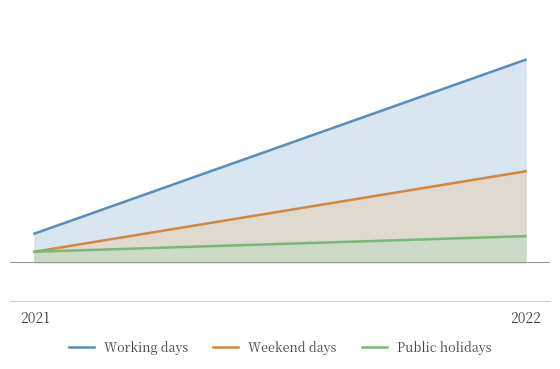

What is the value of the Public holidays point at the 2nd from the left?

10